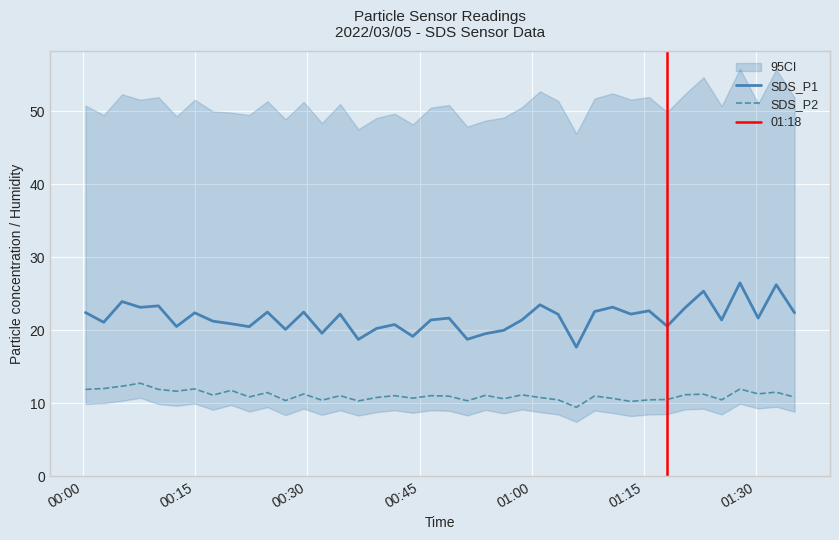

What is the lowest value of the SDS_P1 series?

17.7